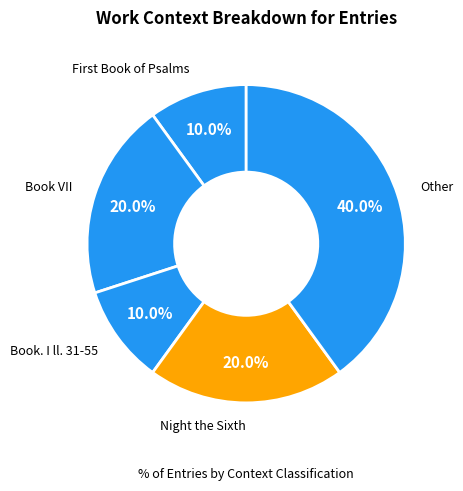

Count the number of slices in the pie.

5